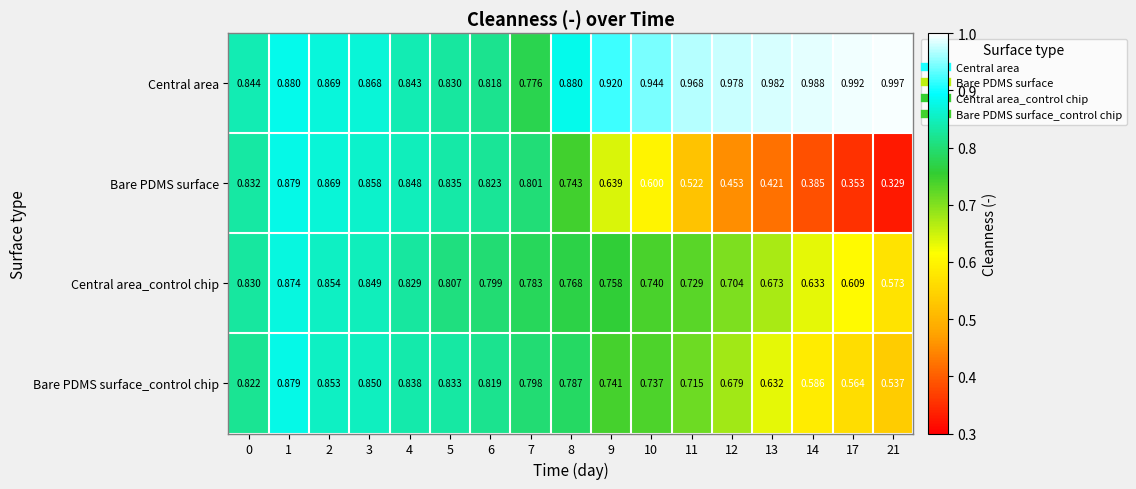

Is the value of Central area at 21 greater than the value of Bare PDMS surface at 8?

Yes